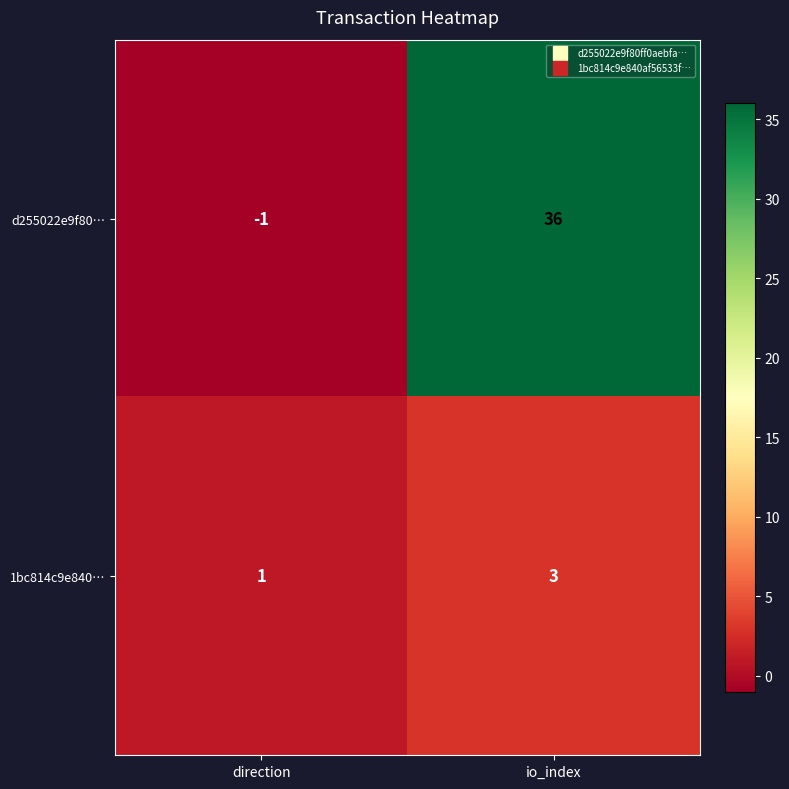

Reading left to right, extract all data points from this chart.

d255022e9f80…: direction=-1	io_index=36
1bc814c9e840…: direction=1	io_index=3